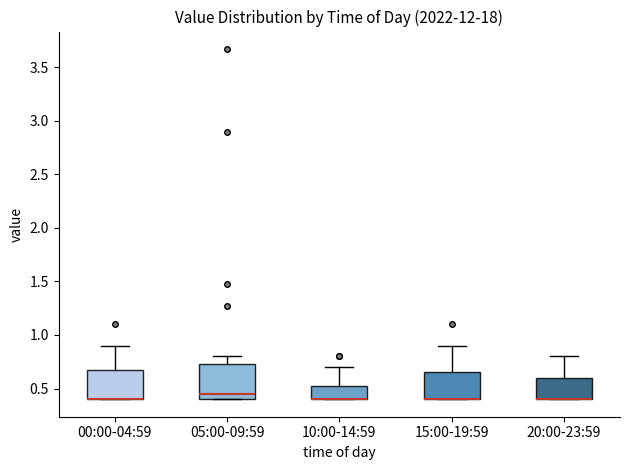

Reading left to right, transcribe this box plot: for each box, give where its median line is, the range the box spans, and where its two whiskers end, as read against the y-axis. The values are not printed on the chart, so give them approximately, as read against the axis.

00:00-04:59: median 0.40 (drawn on the box's lower edge), box 0.40 to 0.65, whiskers 0.40 to 0.90
05:00-09:59: median 0.45, box 0.40 to 0.75, whiskers 0.40 to 0.80
10:00-14:59: median 0.40 (drawn on the box's lower edge), box 0.40 to 0.55, whiskers 0.40 to 0.70
15:00-19:59: median 0.40 (drawn on the box's lower edge), box 0.40 to 0.65, whiskers 0.40 to 0.90
20:00-23:59: median 0.40 (drawn on the box's lower edge), box 0.40 to 0.60, whiskers 0.40 to 0.80